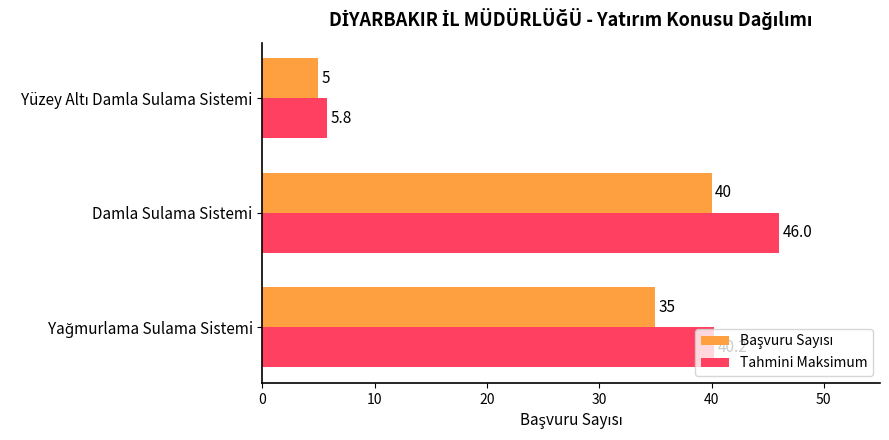

At which category is the sum across all series the highest?

Damla Sulama Sistemi